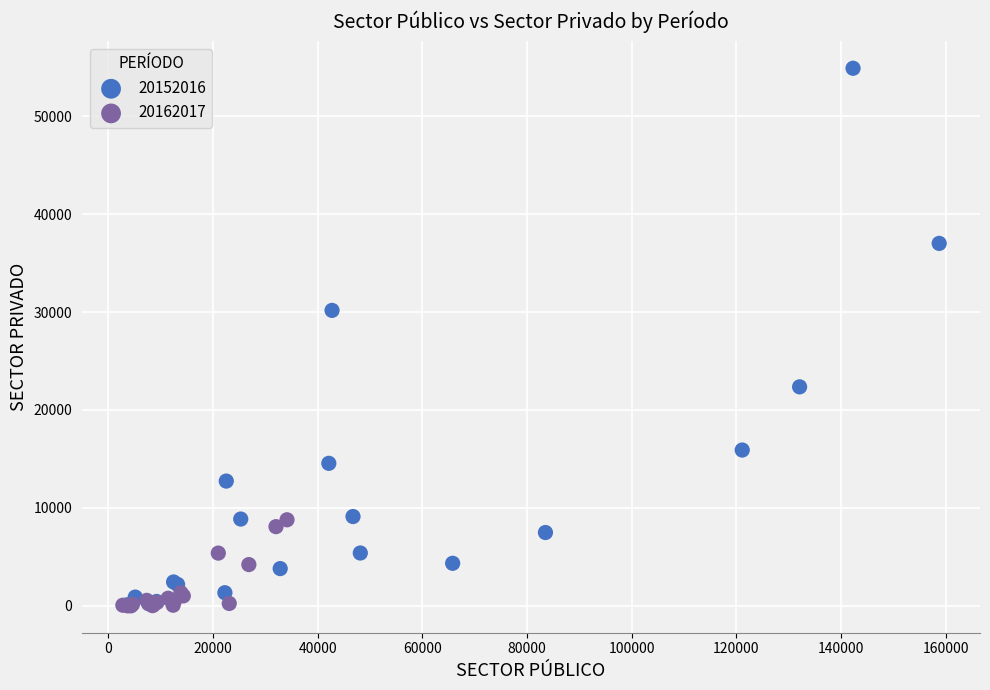

Which series reaches the maximum Y coordinate?

20152016